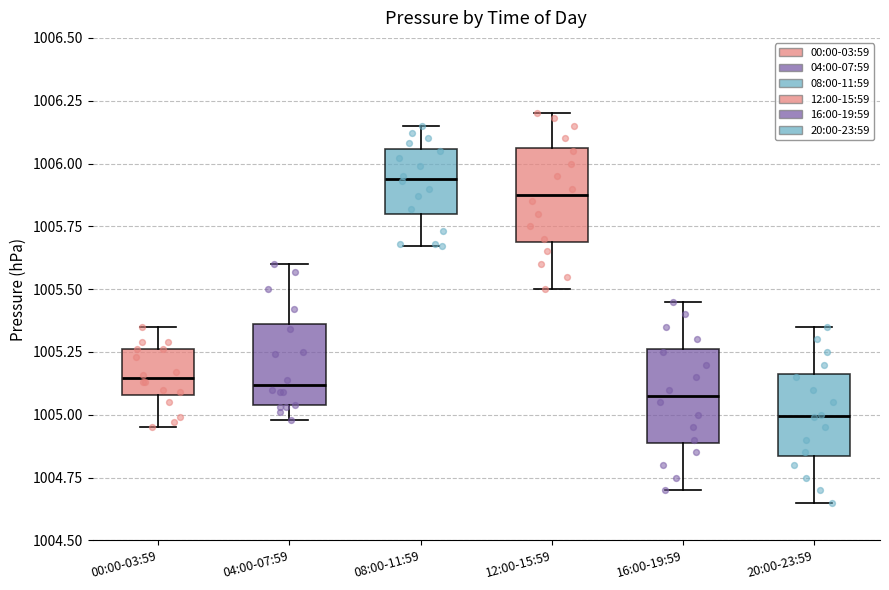

Reading left to right, transcribe this box plot: for each box, give where its median line is, the range the box spans, and where its two whiskers end, as read against the y-axis. The values are not printed on the chart, so give them approximately, as read against the axis.

00:00-03:59: median 1005.15, box 1005.10 to 1005.25, whiskers 1004.95 to 1005.35
04:00-07:59: median 1005.10, box 1005.05 to 1005.35, whiskers 1005.00 to 1005.60
08:00-11:59: median 1005.95, box 1005.80 to 1006.05, whiskers 1005.65 to 1006.15
12:00-15:59: median 1005.90, box 1005.70 to 1006.05, whiskers 1005.50 to 1006.20
16:00-19:59: median 1005.10, box 1004.90 to 1005.25, whiskers 1004.70 to 1005.45
20:00-23:59: median 1005.00, box 1004.85 to 1005.15, whiskers 1004.65 to 1005.35